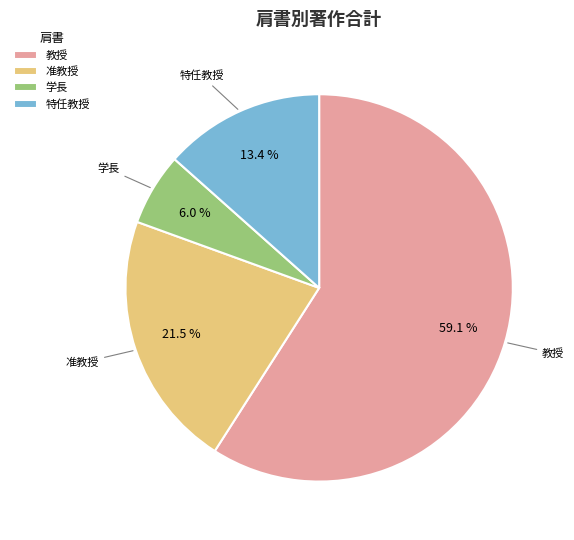

Which has a higher value, 学長 or 特任教授?

特任教授